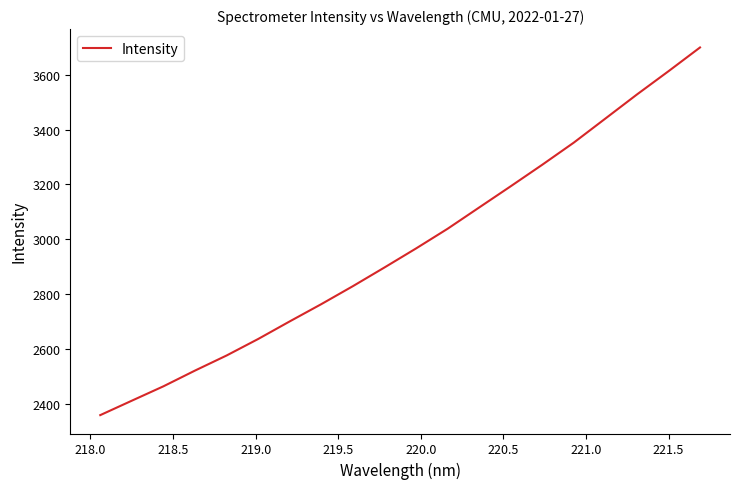

What is the difference between the maximum and minimum values?

1342.8